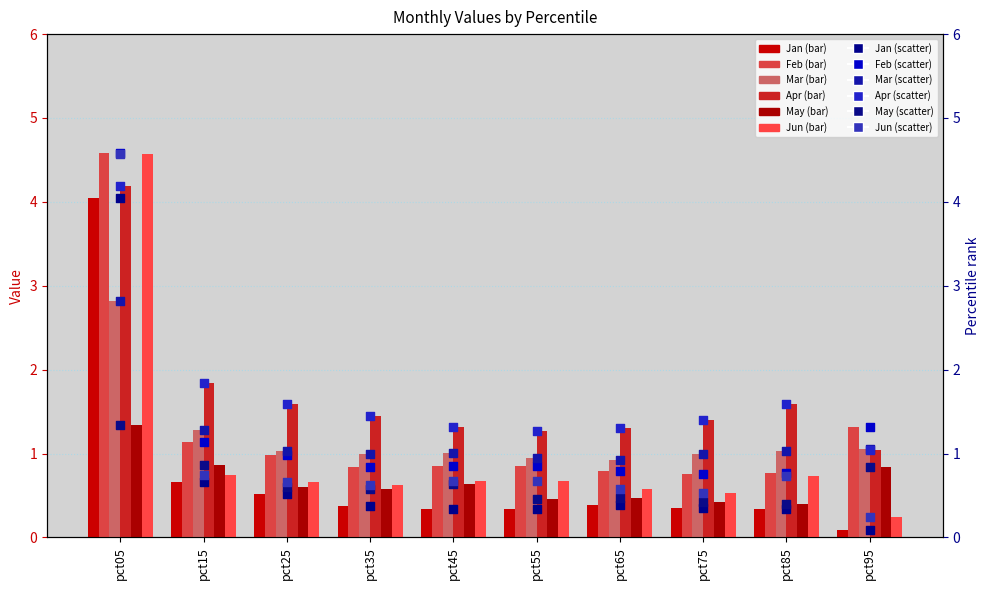

Which series contains the highest Y value?

Feb